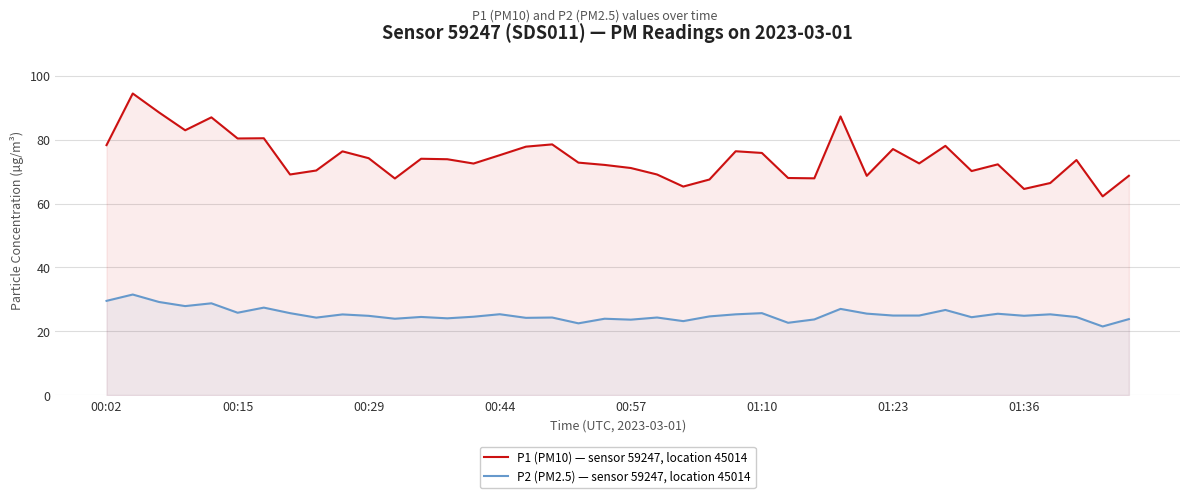

What value does the P1 (PM10) — sensor 59247, location 45014 series have at 9?

76.3